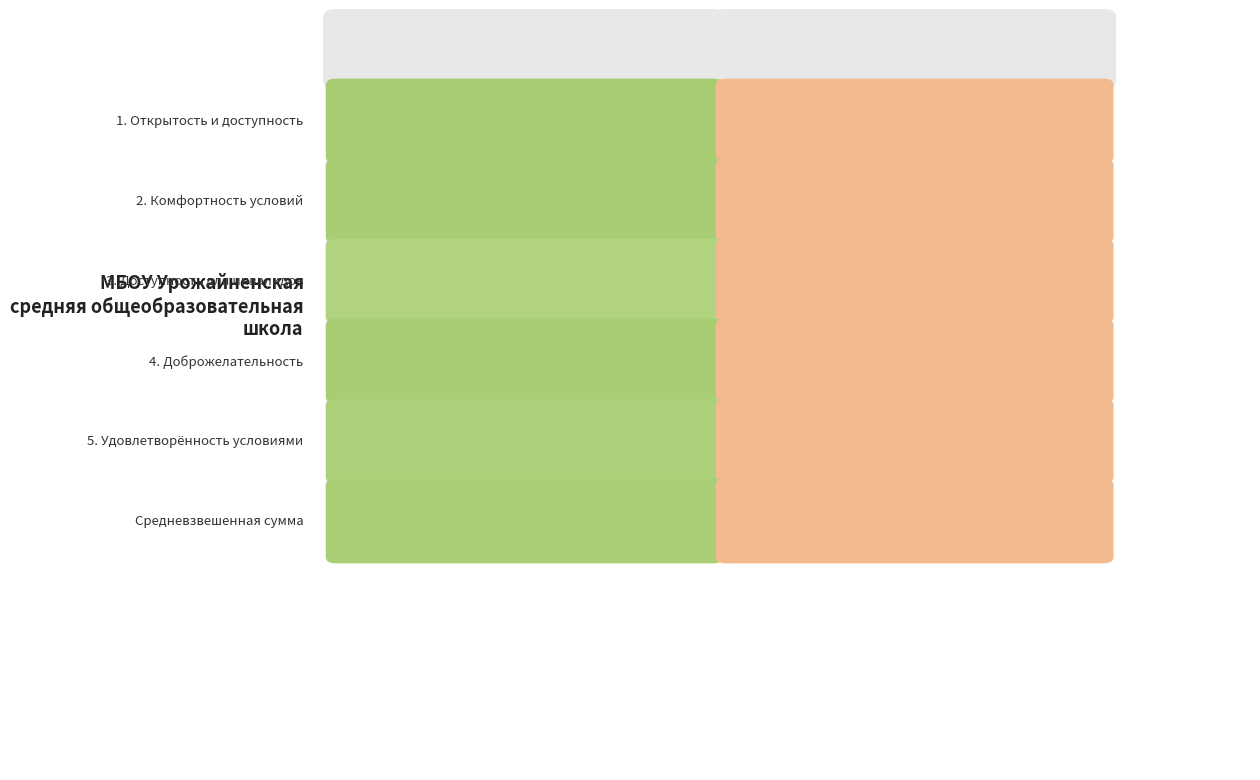

Reading left to right, transcribe all the data shown in this chart.

88.6	85.9	70.0	86.8	78.1	81.9